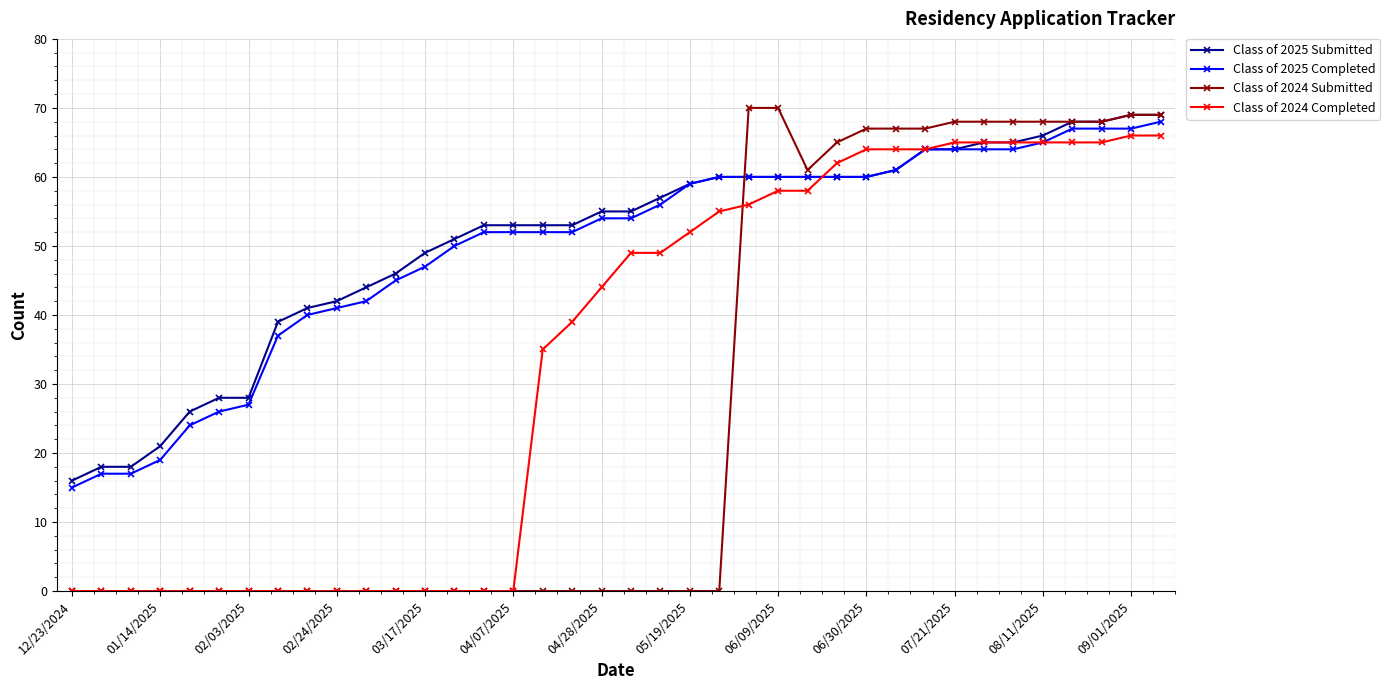

How many lines are shown in the chart?

4